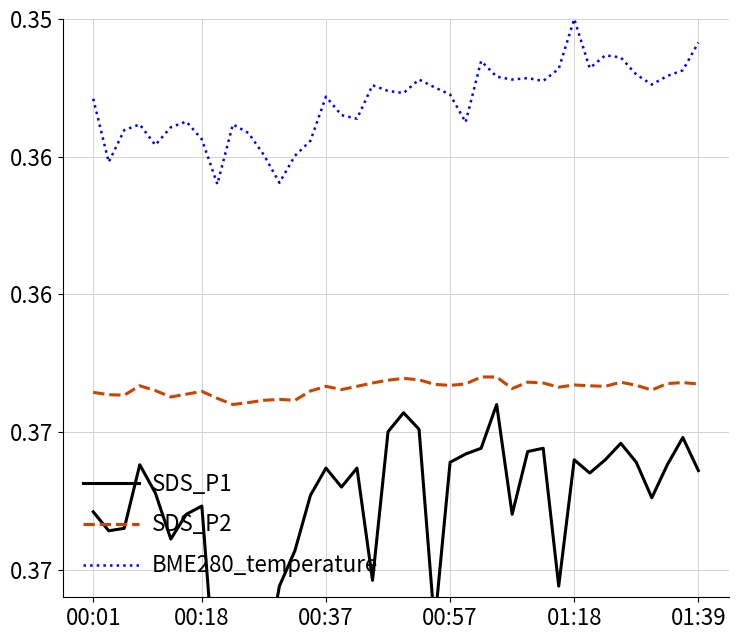

How many data points does each series have?

40